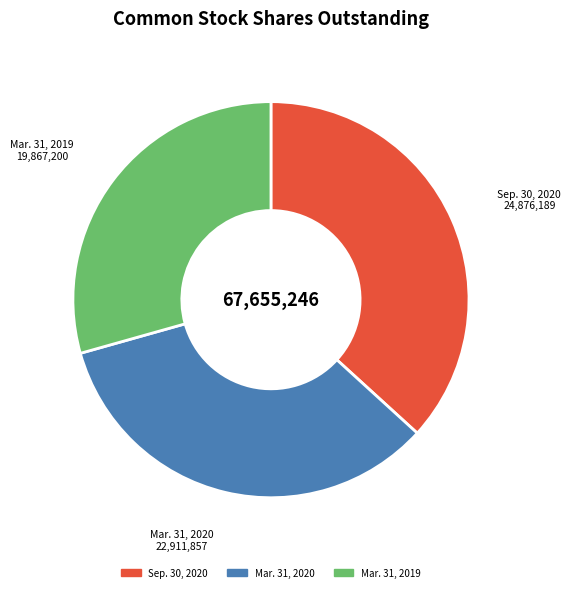

The Mar. 31, 2020 slice represents 34% of the pie. True or false?

True